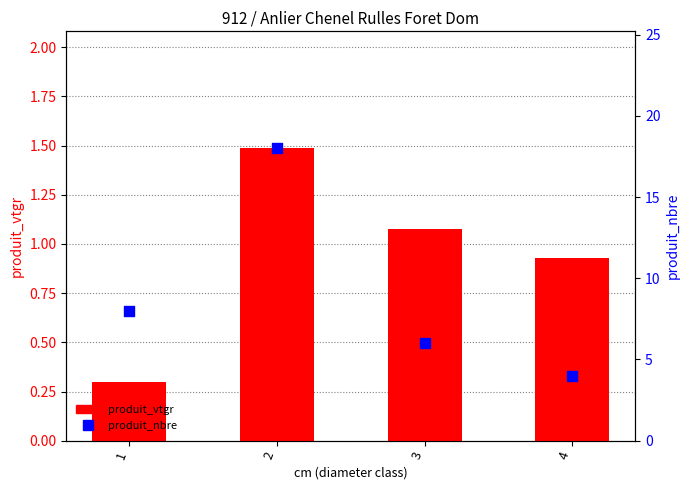

Which series reaches the maximum Y coordinate?

produit_nbre